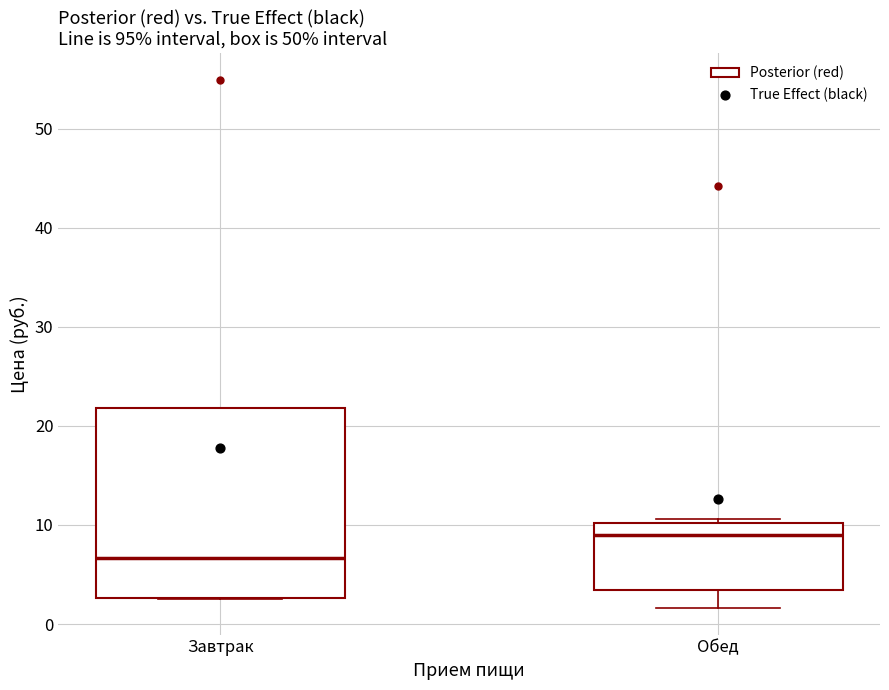

Comparing the boxes themselves (not the whiskers), which one is the tallest?

Завтрак